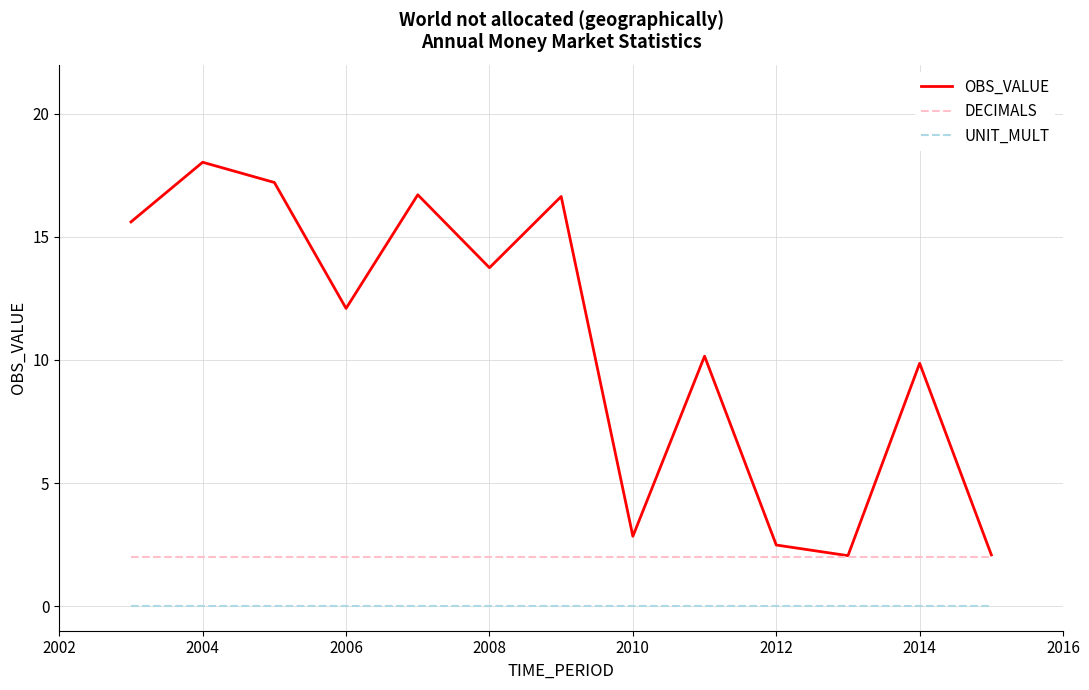

True or false: OBS_VALUE and UNIT_MULT intersect in this chart.

False